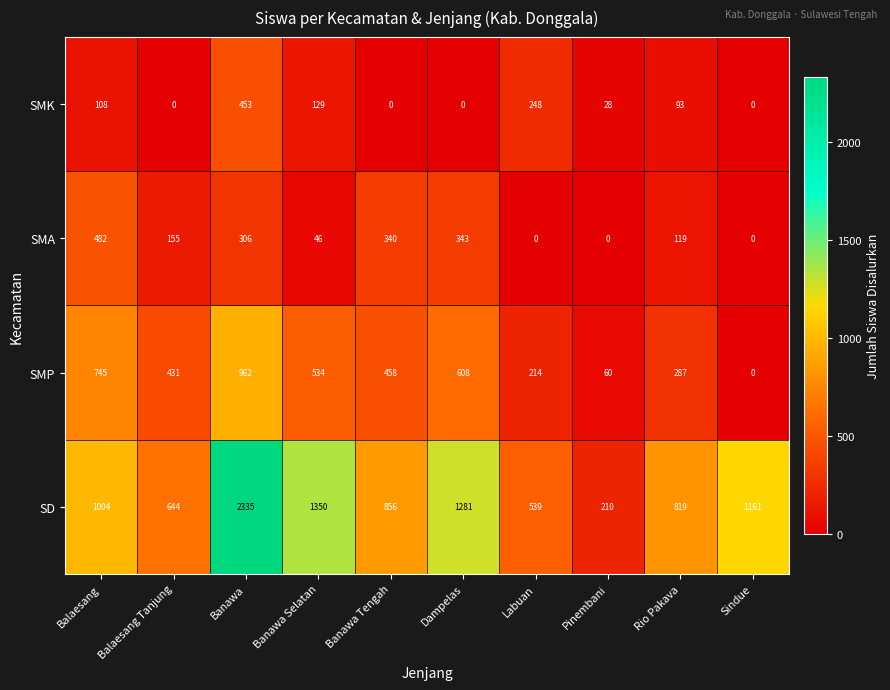

At which label is SMA closest to 241?

Banawa